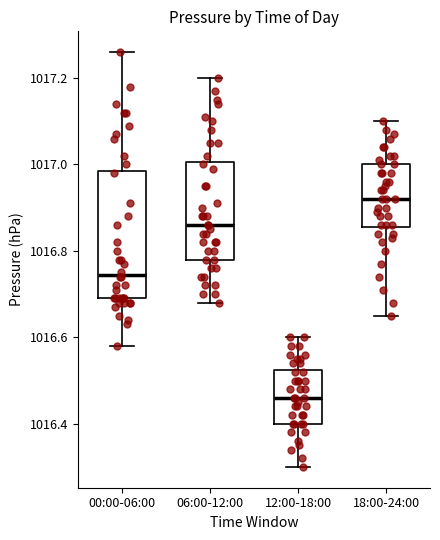

Reading left to right, read every box against the y-axis: the position of its median line, the range the box covers, and the ends of its whiskers. The values are not printed on the chart, so give them approximately, as read against the axis.

00:00-06:00: median 1016.74, box 1016.70 to 1016.98, whiskers 1016.58 to 1017.26
06:00-12:00: median 1016.86, box 1016.78 to 1017.00, whiskers 1016.68 to 1017.20
12:00-18:00: median 1016.46, box 1016.40 to 1016.52, whiskers 1016.30 to 1016.60
18:00-24:00: median 1016.92, box 1016.86 to 1017.00, whiskers 1016.66 to 1017.10